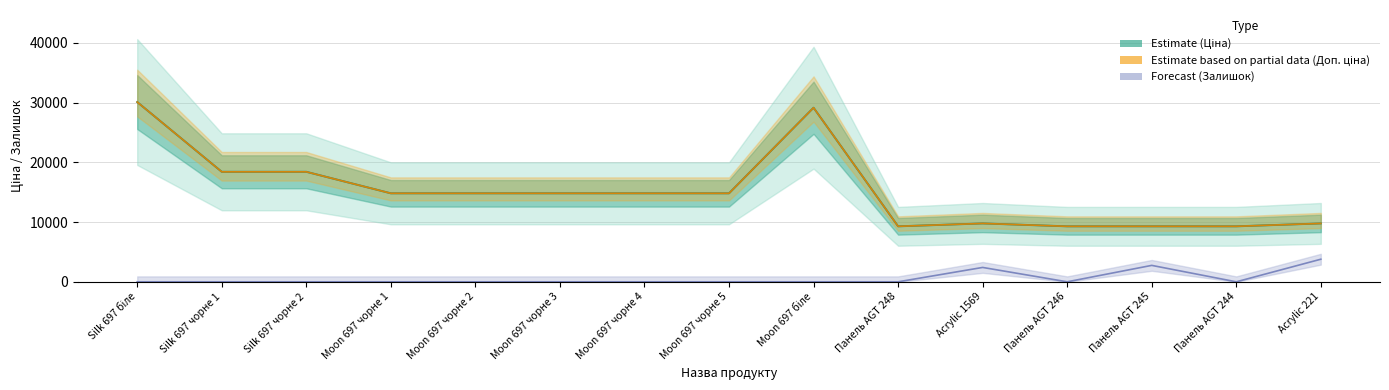

At how many categories does at least one series exceed 14699?

9